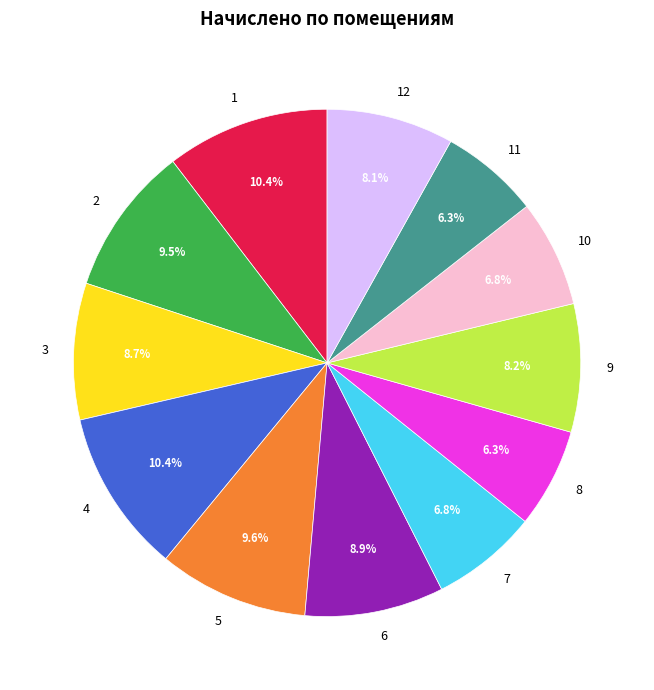

How much of the chart is everything except 3?

91.3%